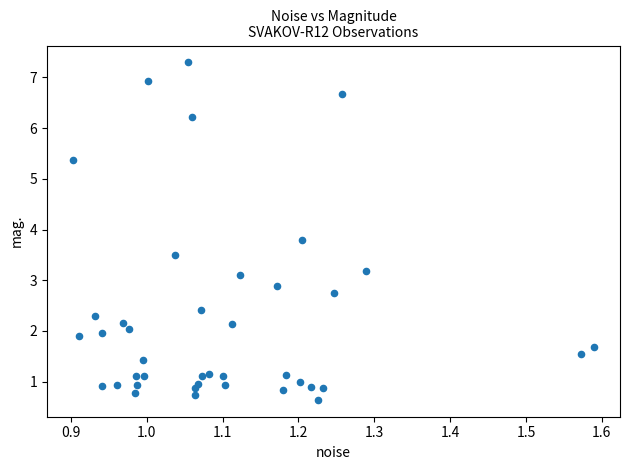

What is the range of X values (max minus min)?

0.7